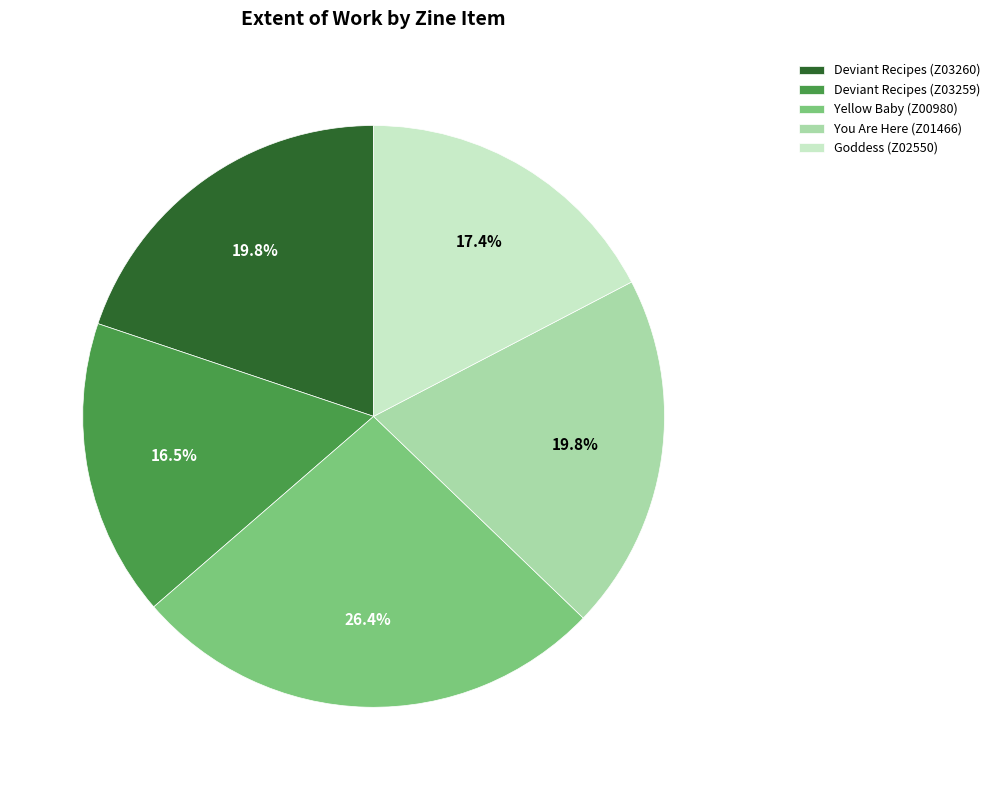

Approximately how many times larger is the value at You Are Here (Z01466) compared to Goddess (Z02550)?

1.1